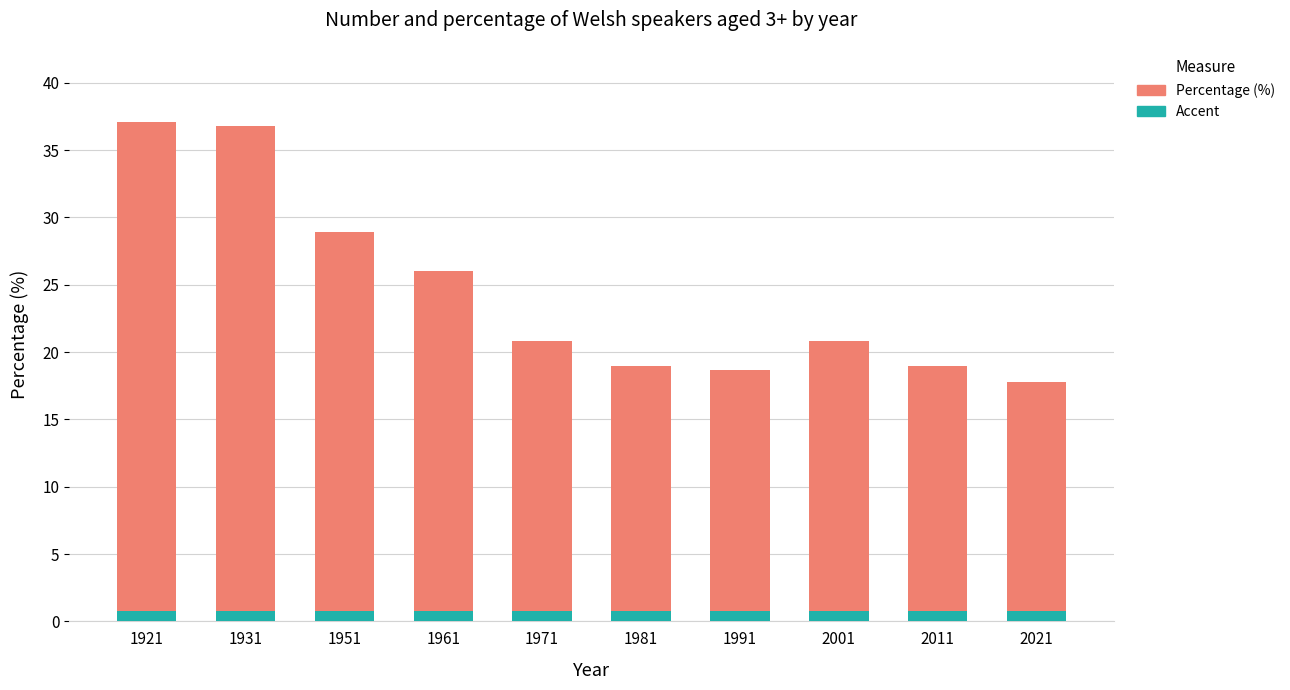

Reading right to left, list the values for the Percent series.

2021=0.8	2011=0.8	2001=0.8	1991=0.8	1981=0.8	1971=0.8	1961=0.8	1951=0.8	1931=0.8	1921=0.8